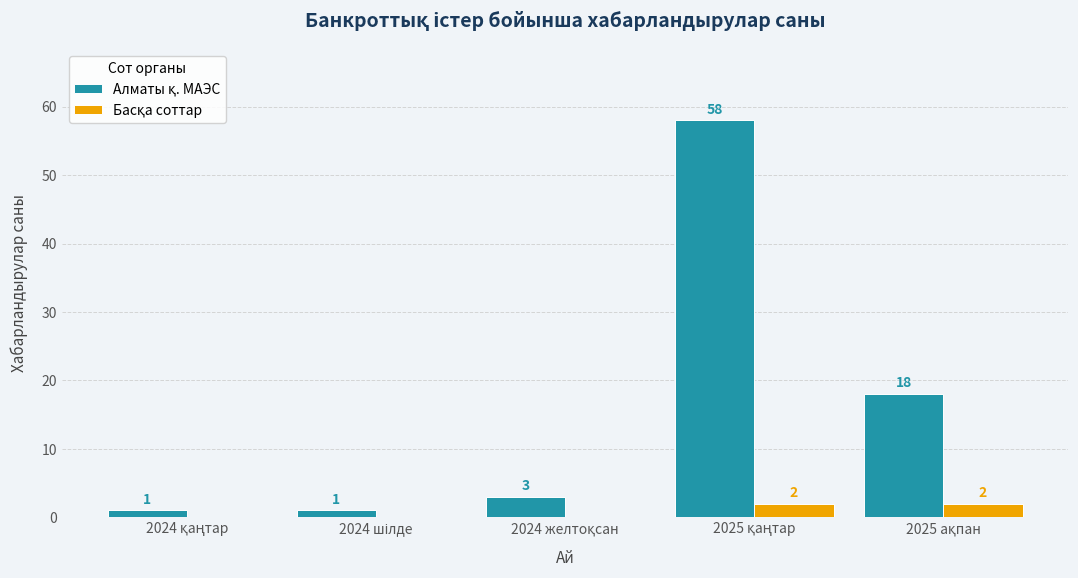

What is the maximum value shown in the chart?

58